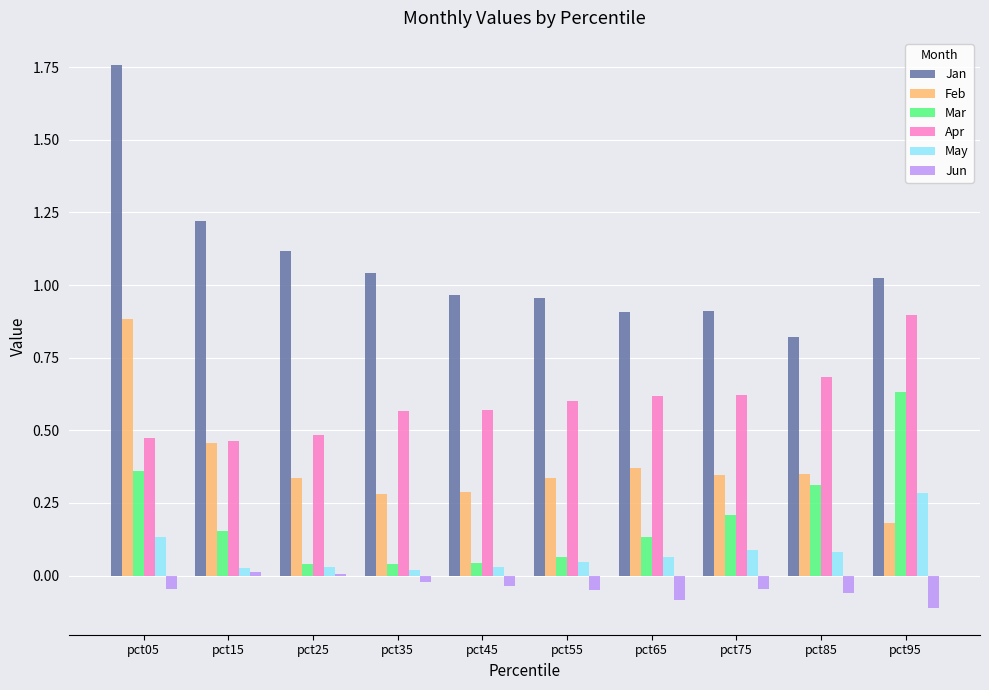

How many groups of bars are there?

10